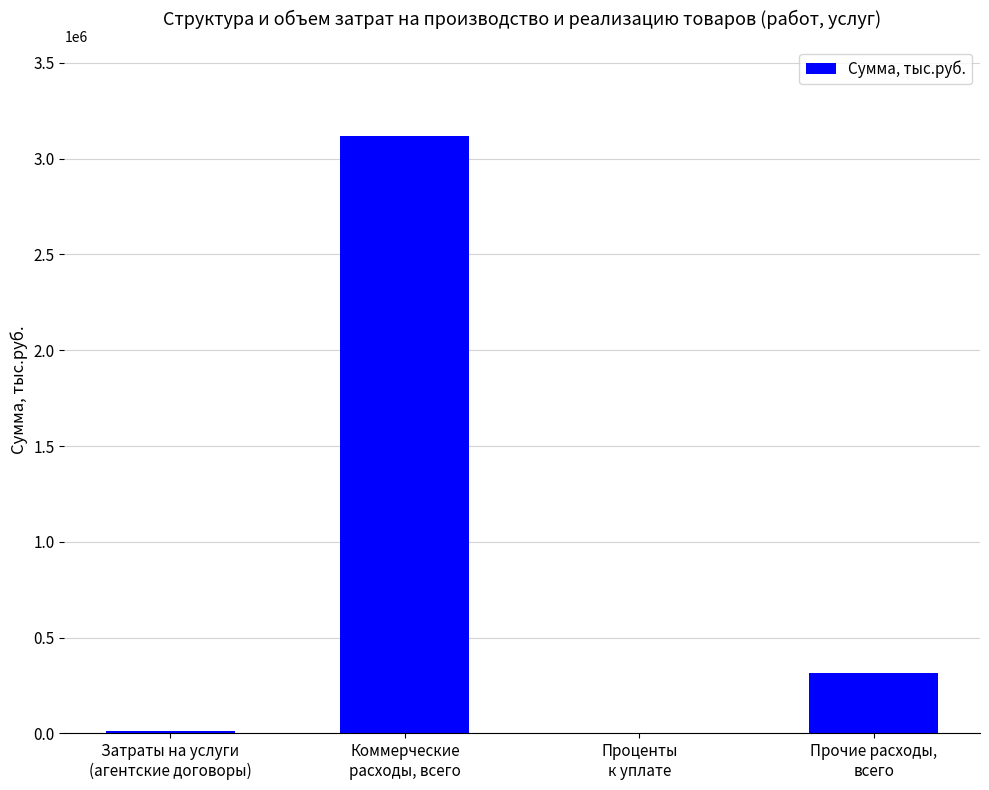

Count the number of categories in the chart.

4